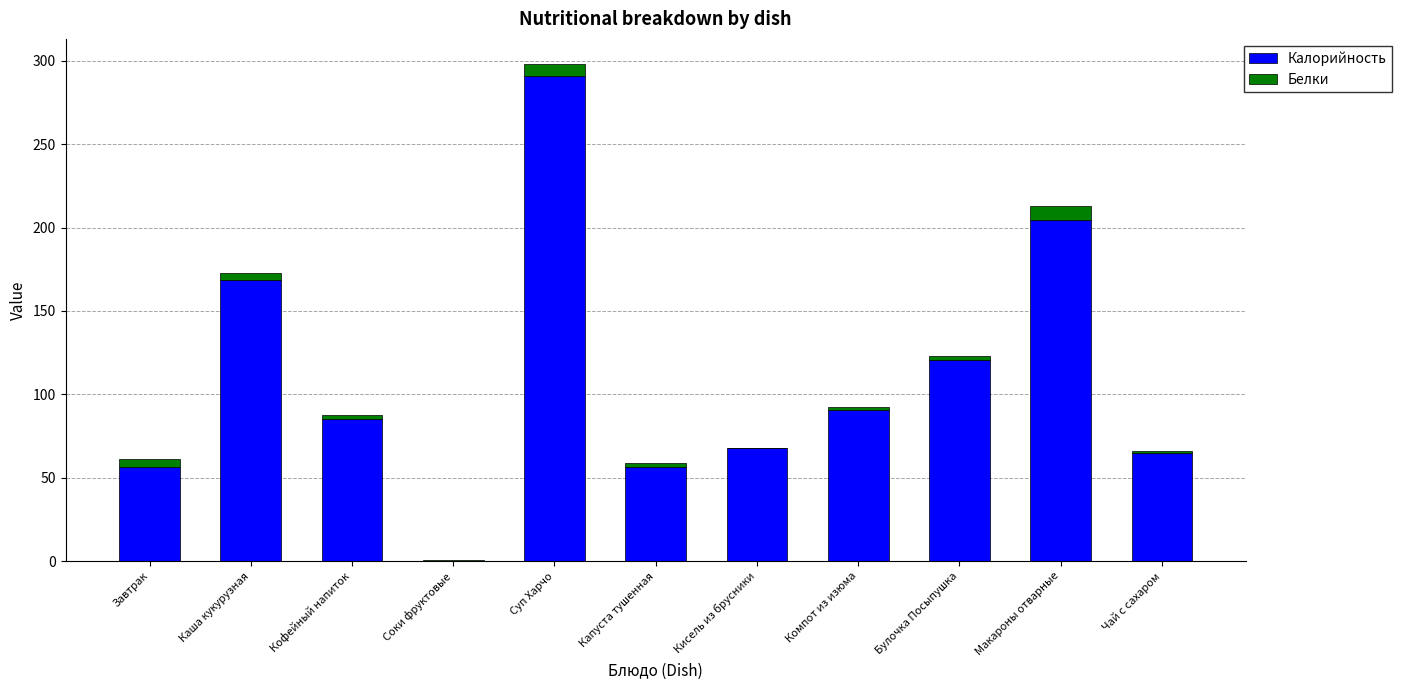

What is the maximum value for Калорийность?

290.8